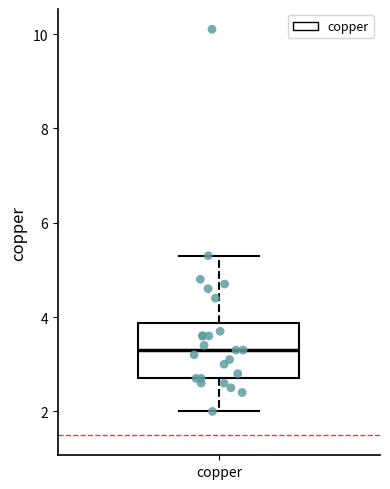

Read this box plot against the y-axis: the position of the median line, the range covered by the box, and the ends of both whiskers. The values are not printed on the chart, so give them approximately, as read against the axis.

median 3.4, box 2.8 to 3.8, whiskers 2.0 to 5.4